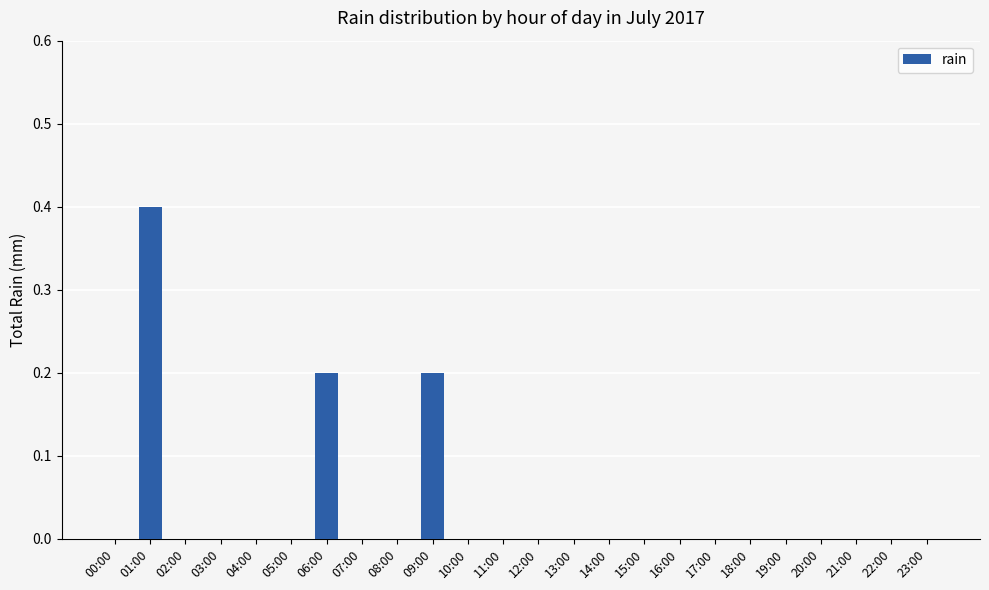

Are the bars horizontal?

No